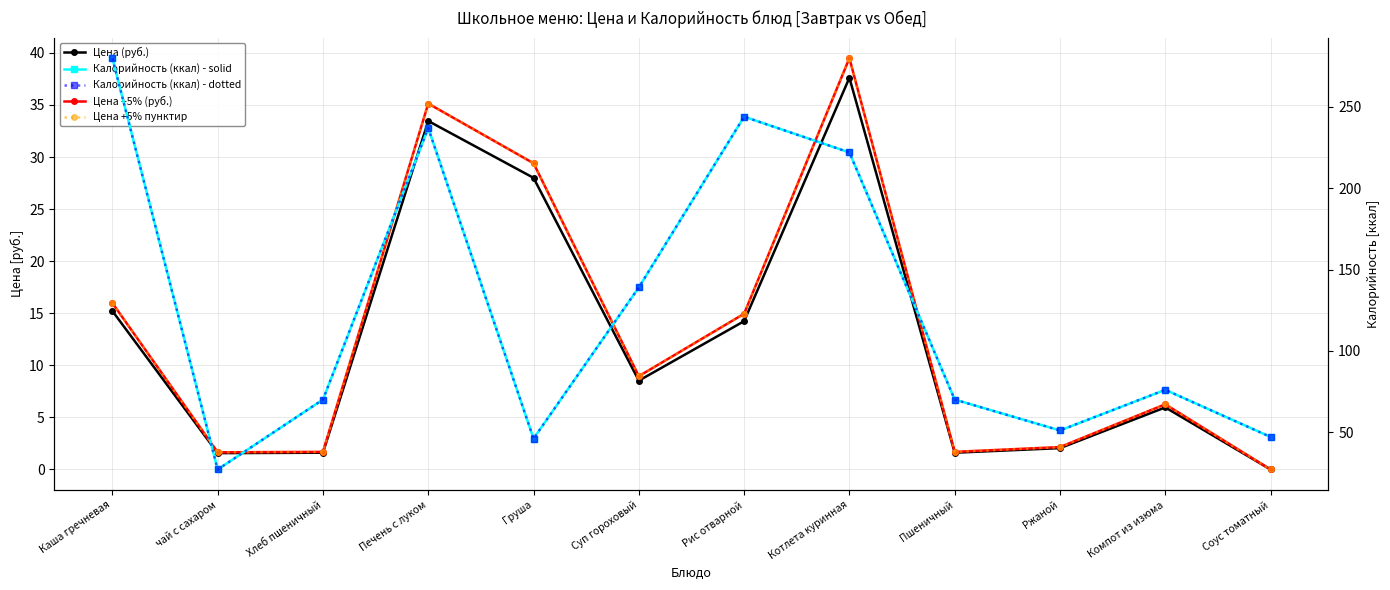

List the labels in order of Цена +5% пунктир value, smallest first.

Соус томатный, чай с сахаром, Хлеб пшеничный, Пшеничный, Ржаной, Компот из изюма, Суп гороховый, Рис отварной, Каша гречневая, Груша, Печень с луком, Котлета куринная